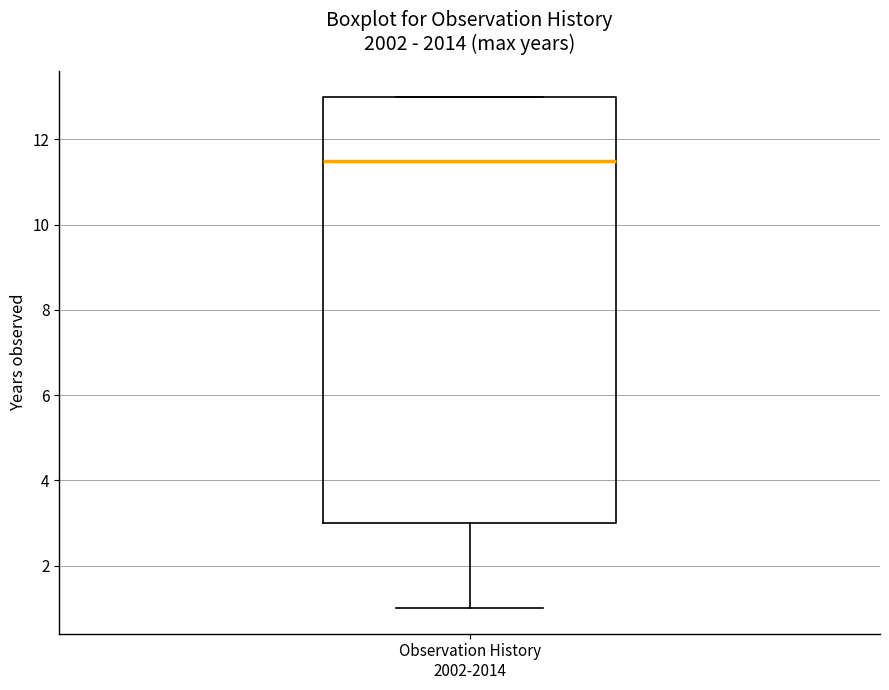

Read this box plot against the y-axis: the position of the median line, the range covered by the box, and the ends of both whiskers. The values are not printed on the chart, so give them approximately, as read against the axis.

median 11.6, box 3.0 to 13.0, whiskers 1.0 to 13.0